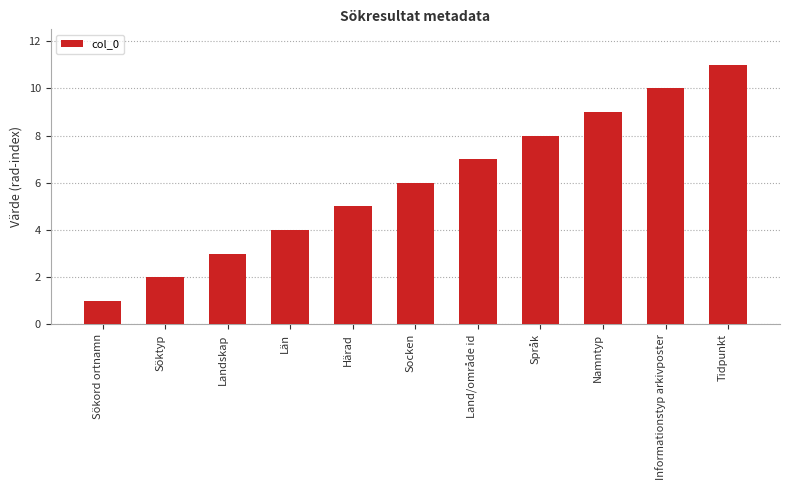

How many values are below 6?

5